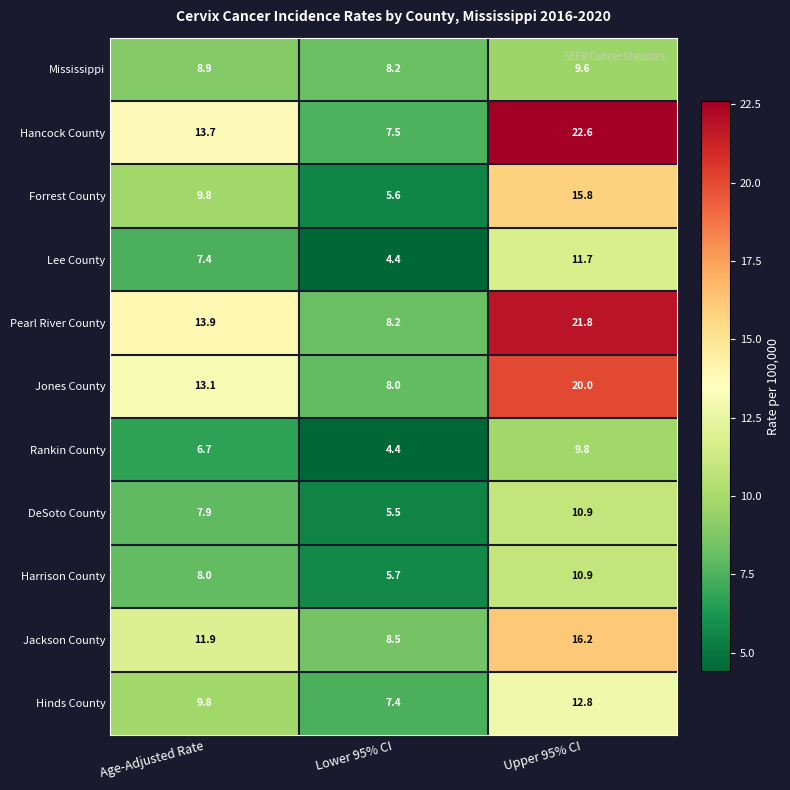

How many data points in Pearl River County are less than 13?

1